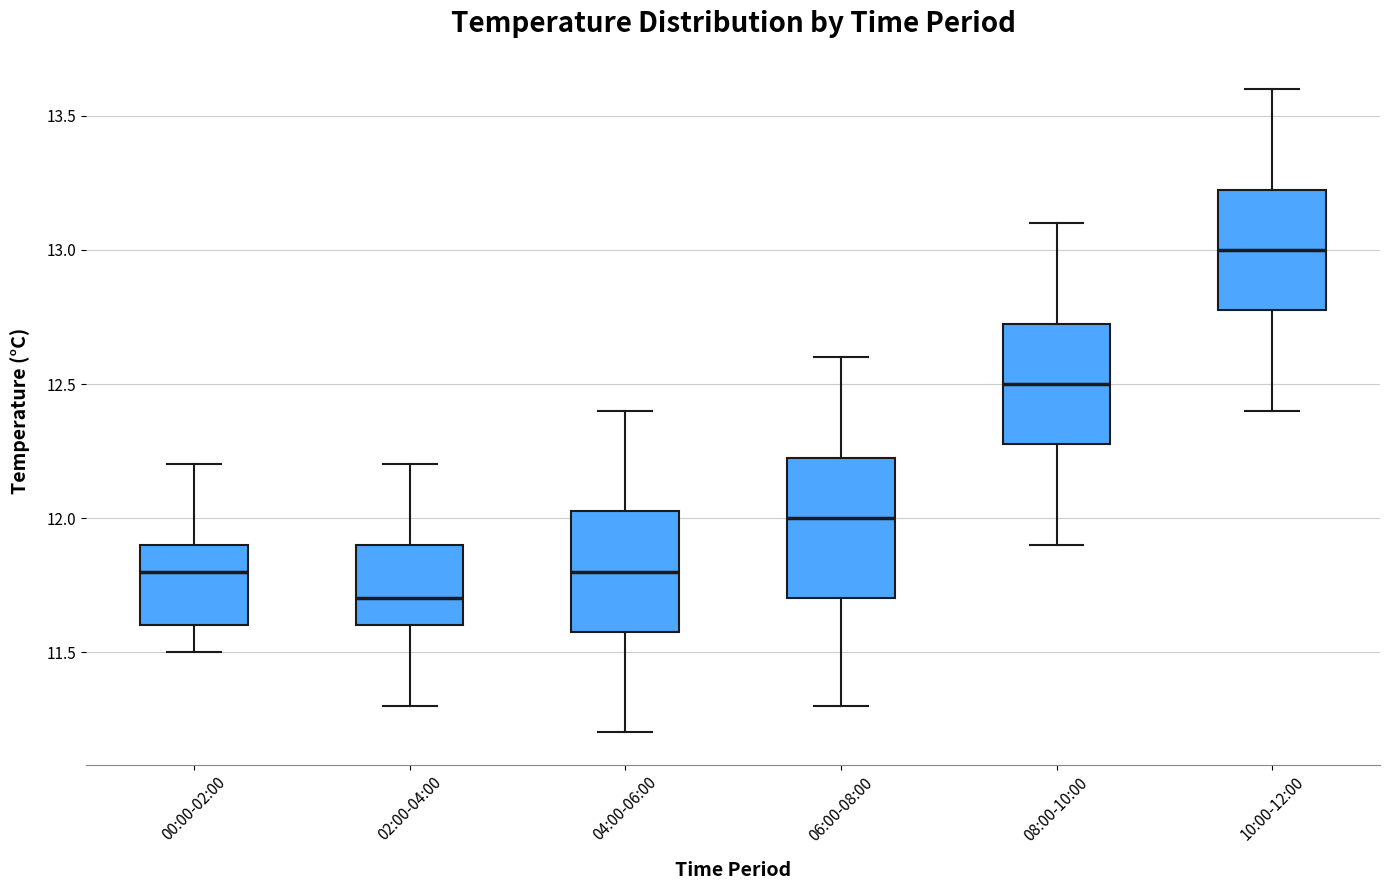

Reading left to right, transcribe this box plot: for each box, give where its median line is, the range the box spans, and where its two whiskers end, as read against the y-axis. The values are not printed on the chart, so give them approximately, as read against the axis.

00:00-02:00: median 11.80, box 11.60 to 11.90, whiskers 11.50 to 12.20
02:00-04:00: median 11.70, box 11.60 to 11.90, whiskers 11.30 to 12.20
04:00-06:00: median 11.80, box 11.60 to 12.05, whiskers 11.20 to 12.40
06:00-08:00: median 12.00, box 11.70 to 12.25, whiskers 11.30 to 12.60
08:00-10:00: median 12.50, box 12.30 to 12.75, whiskers 11.90 to 13.10
10:00-12:00: median 13.00, box 12.80 to 13.25, whiskers 12.40 to 13.60